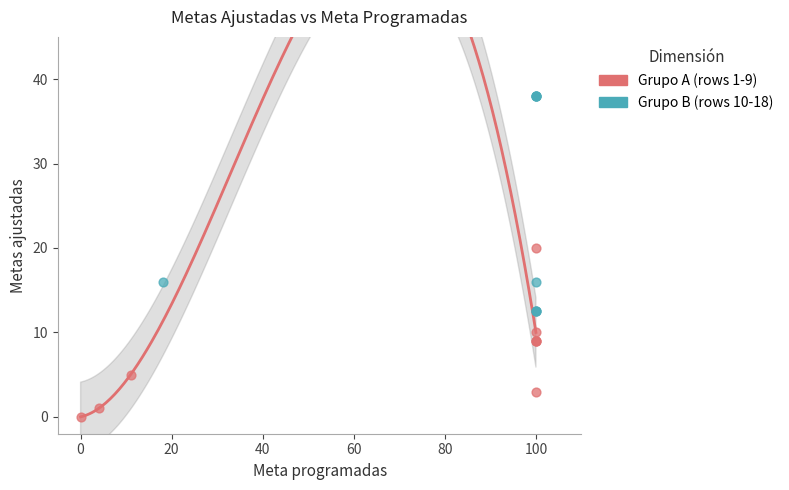

Which series contains the highest Y value?

Grupo B (rows 10-18)